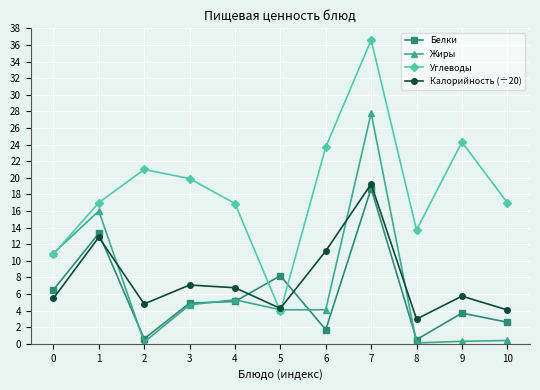

Is it true that Жиры equals 1.1 at 6?

False